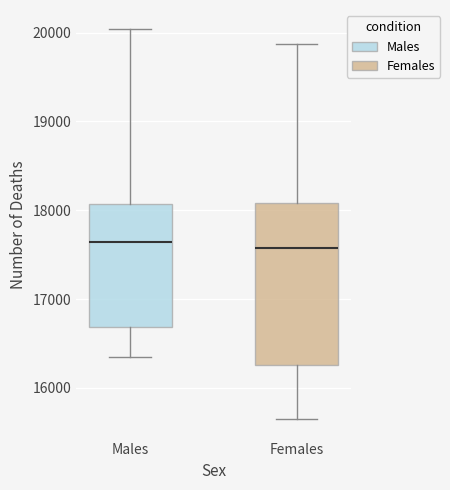

Comparing the boxes themselves (not the whiskers), which one is the tallest?

Females